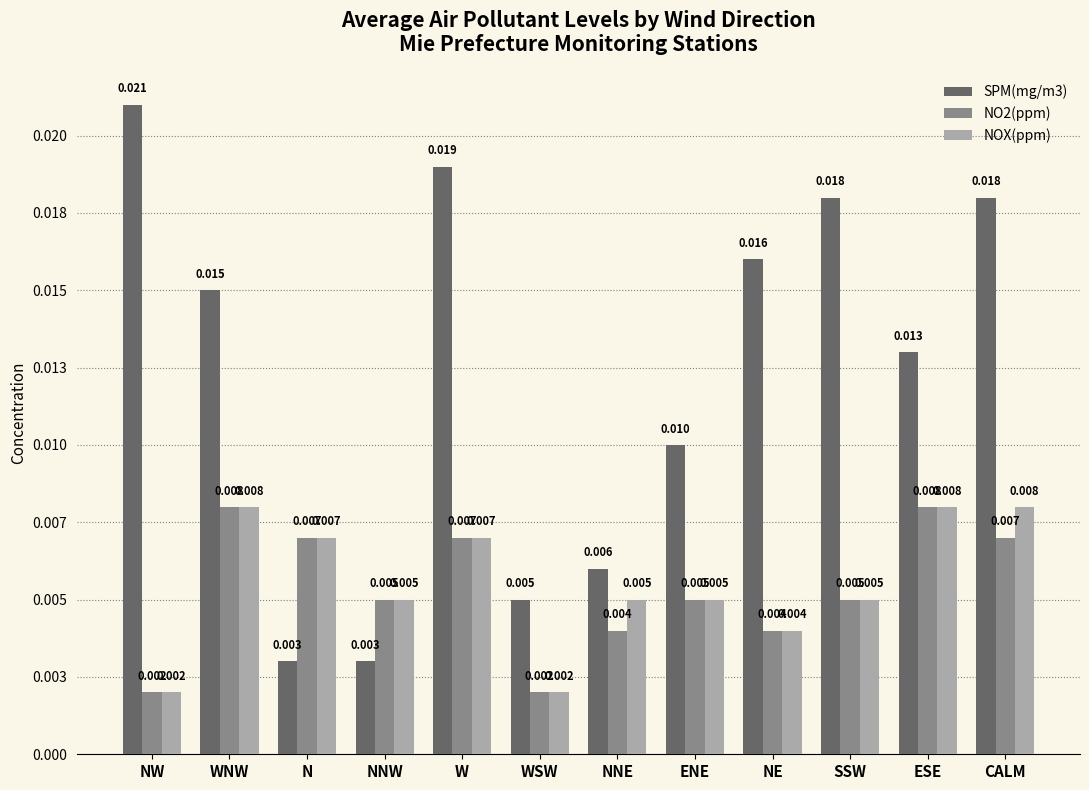

At which category does the chart reach its peak across all series?

NW